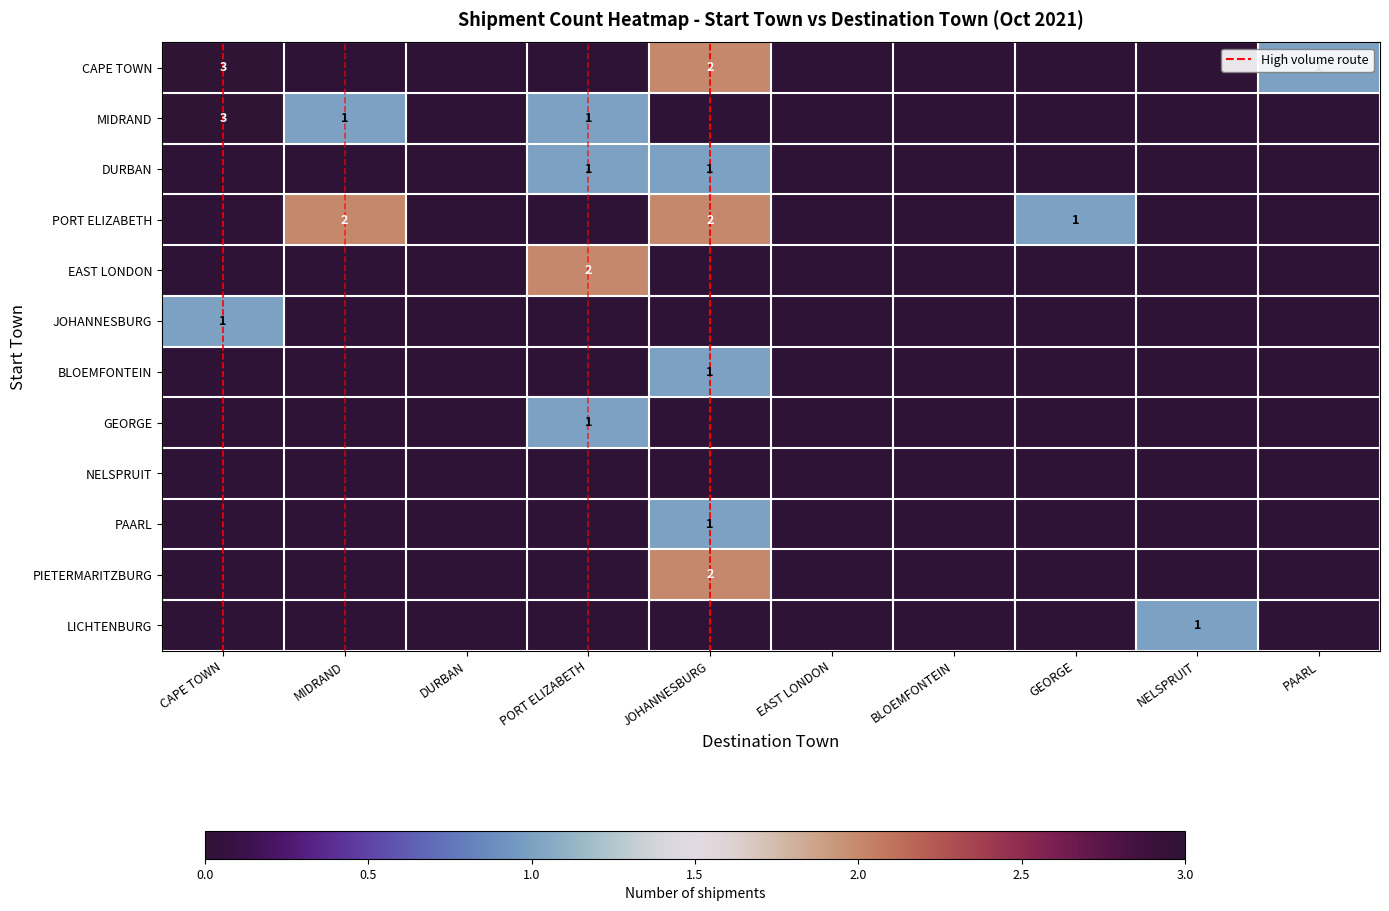

The CAPE TOWN series shows 1 at PAARL. True or false?

True